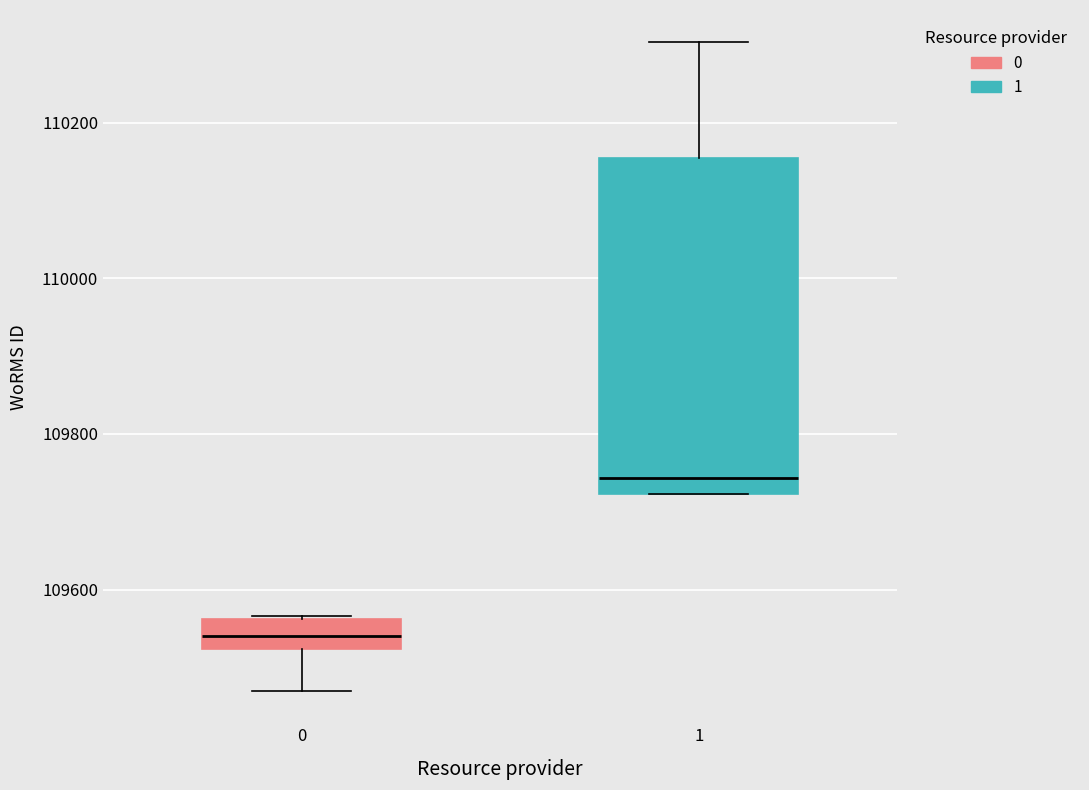

Where is the lower edge of the box at x = 1 on the y-axis? The values are not printed on the chart, so give them approximately, as read against the axis.

109720